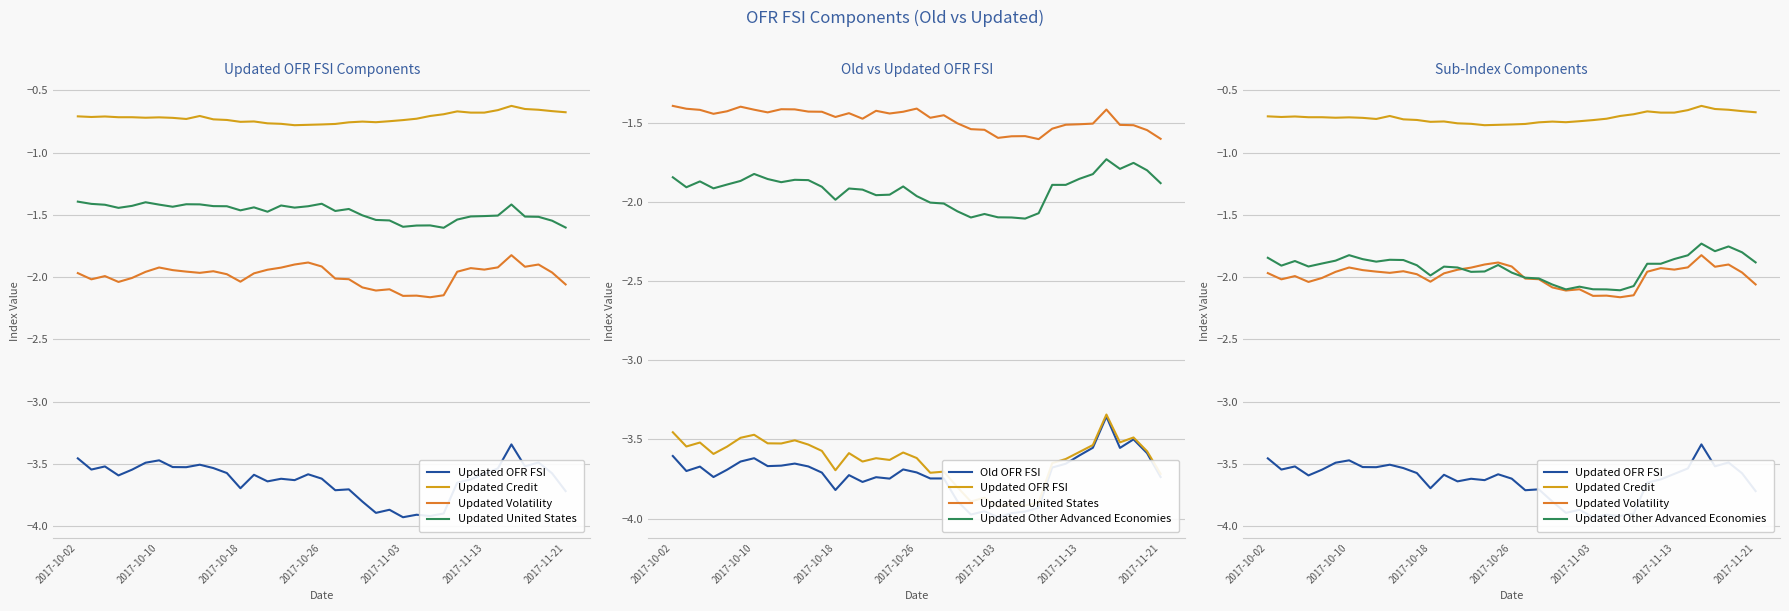

Which series changed the most between 11 and 31?

Old OFR FSI